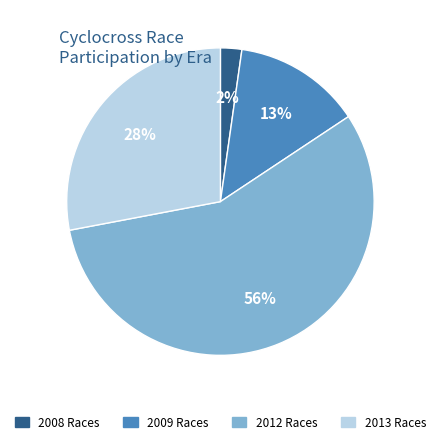

Which slice is the smallest?

2008 Races